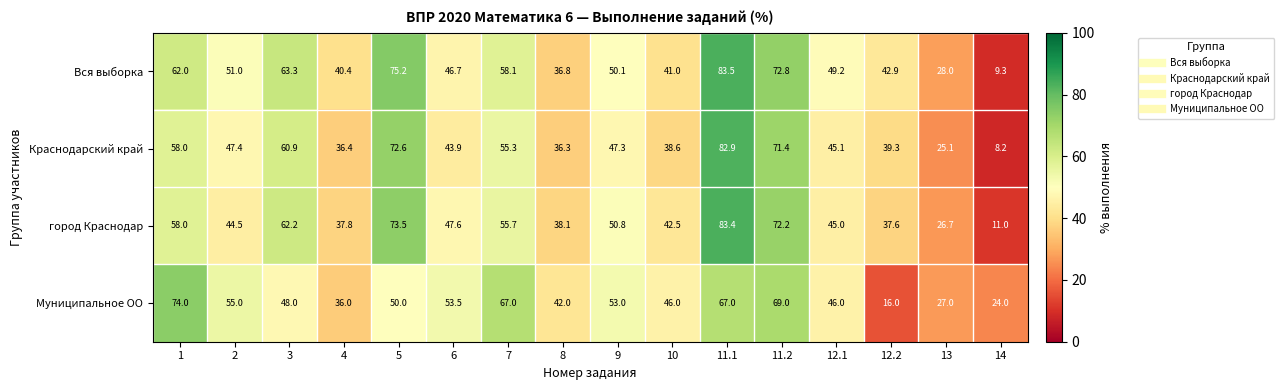

Between 4 and 5, which series saw the biggest shift?

Краснодарский край